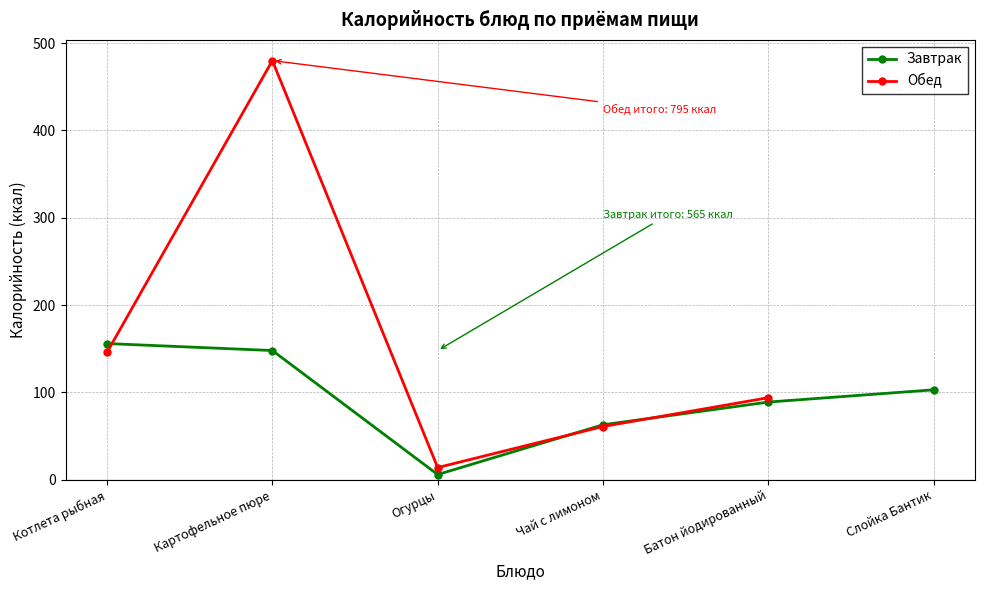

How many series are shown in this chart?

2